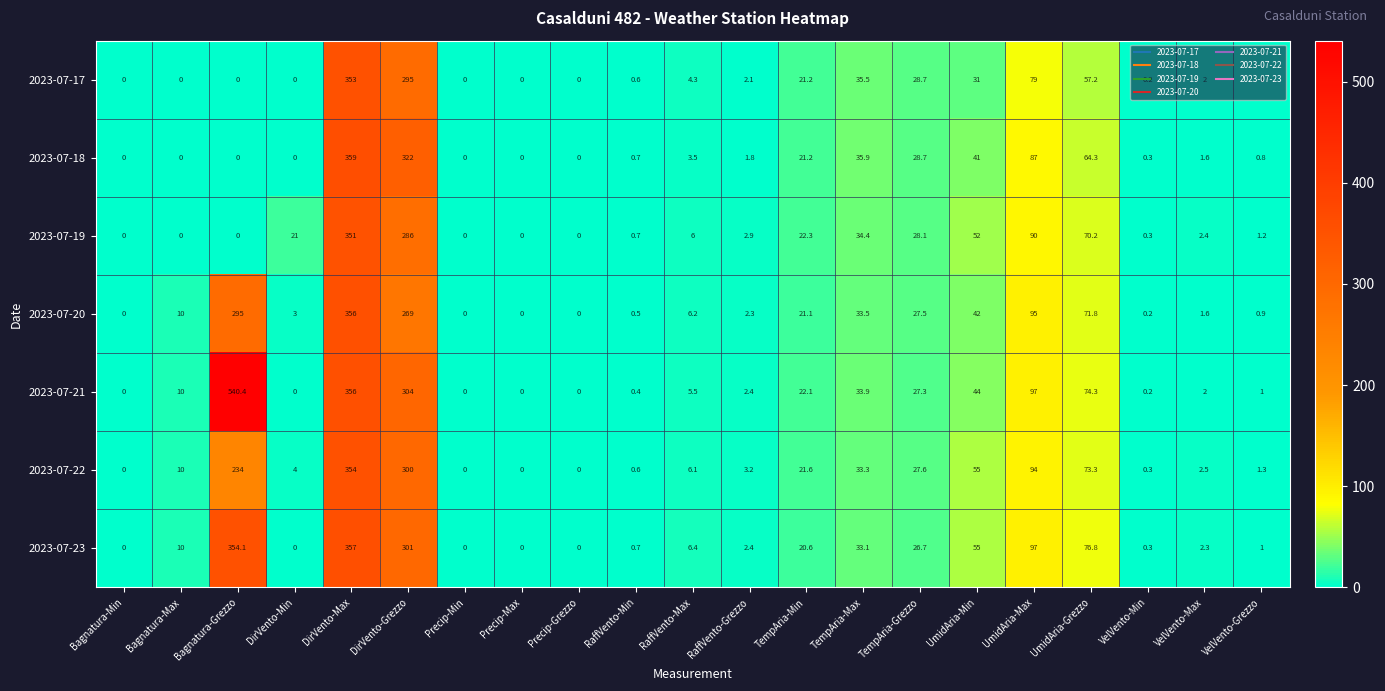

What is the difference between the maximum and second lowest values in the 2023-07-19 series?

351.0